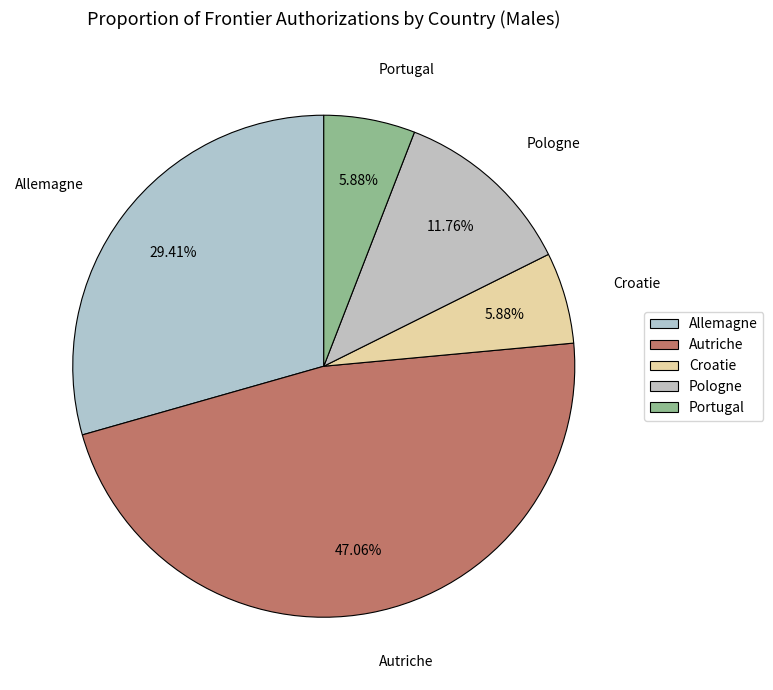

The Allemagne slice represents 19% of the pie. True or false?

False